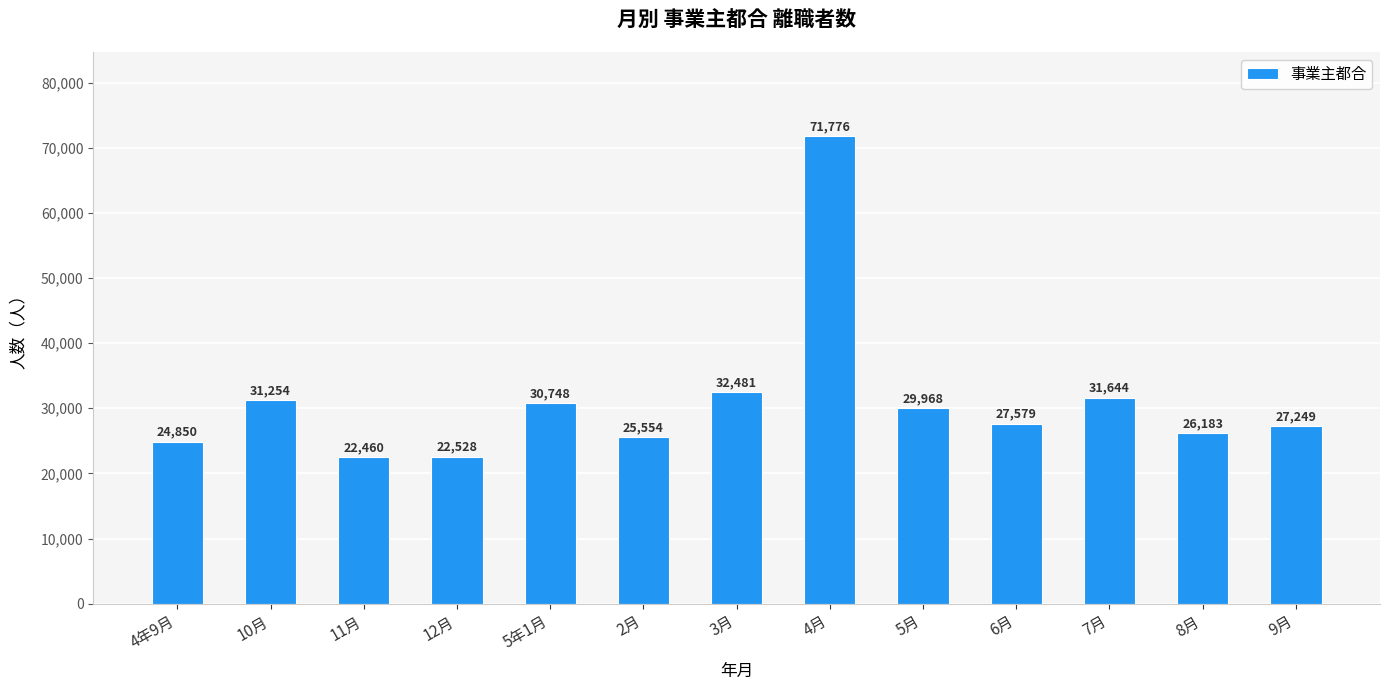

What is the label of the 12th bar from the right?

10月